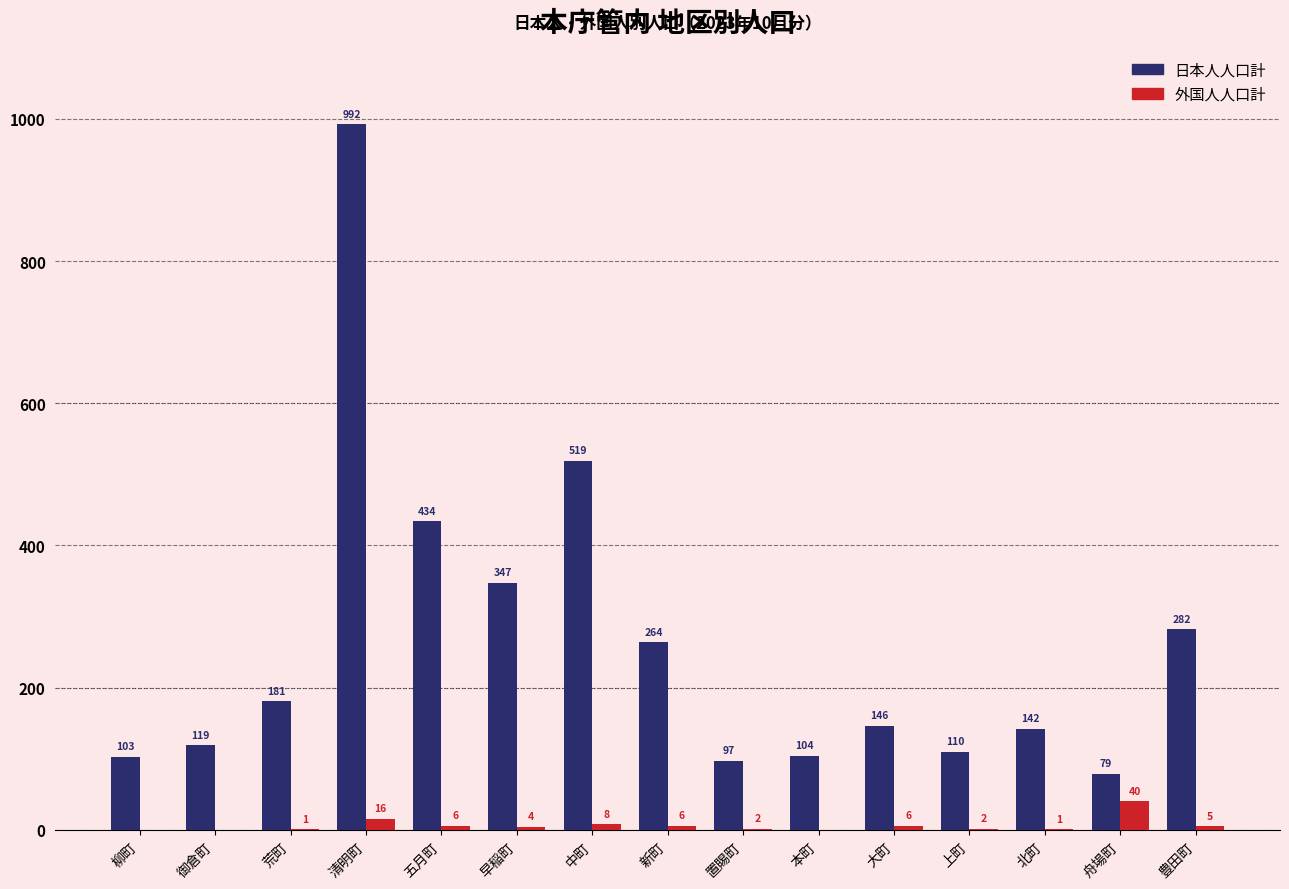

Reading left to right, what are all the values shown in this chart?

日本人人口計: 柳町=103	御倉町=119	荒町=181	清明町=992	五月町=434	早稲町=347	中町=519	新町=264	置賜町=97	本町=104	大町=146	上町=110	北町=142	舟場町=79	豊田町=282
外国人人口計: 柳町=0	御倉町=0	荒町=1	清明町=16	五月町=6	早稲町=4	中町=8	新町=6	置賜町=2	本町=0	大町=6	上町=2	北町=1	舟場町=40	豊田町=5